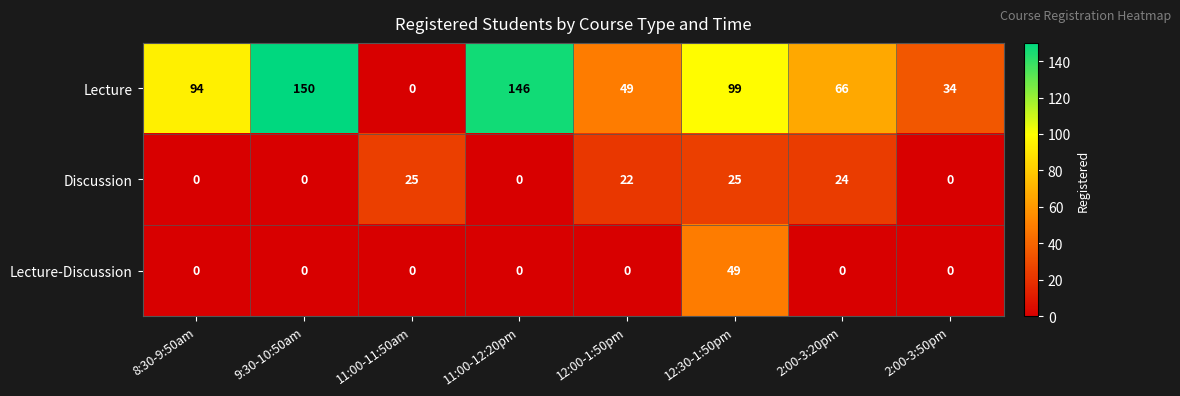

Reading left to right, list all the values displayed in this chart.

Lecture: 8:30-9:50am=94	9:30-10:50am=150	11:00-11:50am=0	11:00-12:20pm=146	12:00-1:50pm=49	12:30-1:50pm=99	2:00-3:20pm=66	2:00-3:50pm=34
Discussion: 8:30-9:50am=0	9:30-10:50am=0	11:00-11:50am=25	11:00-12:20pm=0	12:00-1:50pm=22	12:30-1:50pm=25	2:00-3:20pm=24	2:00-3:50pm=0
Lecture-Discussion: 8:30-9:50am=0	9:30-10:50am=0	11:00-11:50am=0	11:00-12:20pm=0	12:00-1:50pm=0	12:30-1:50pm=49	2:00-3:20pm=0	2:00-3:50pm=0